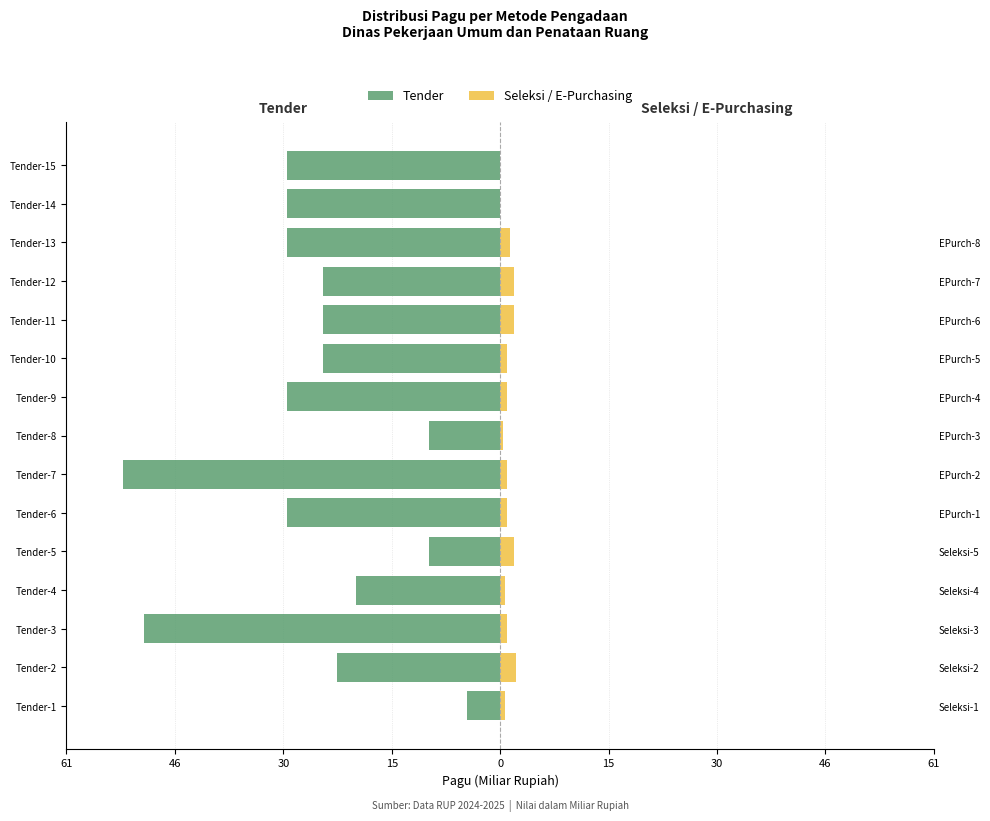

What is the total value across all series at 61?

-3.9